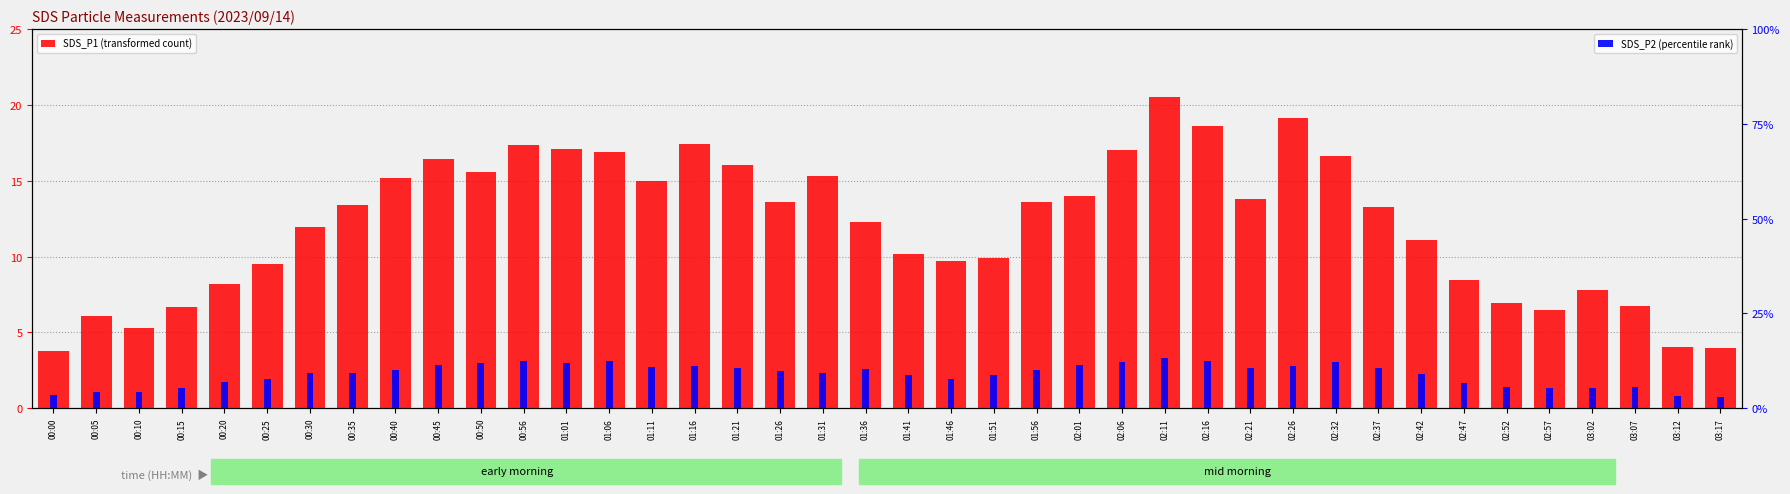

Which category has the highest value in the SDS_P2 (percentile rank) series?

02:11